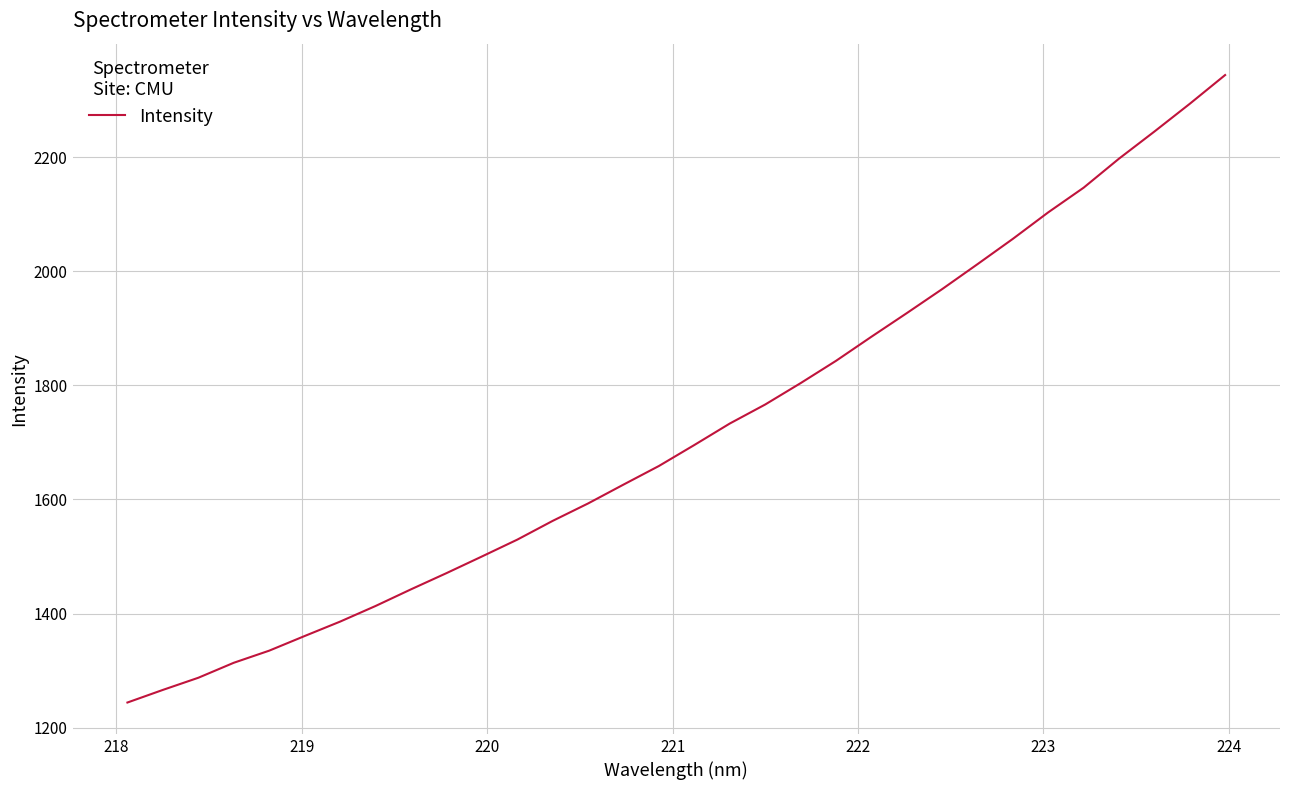

What is the minimum value shown in the chart?

1244.1